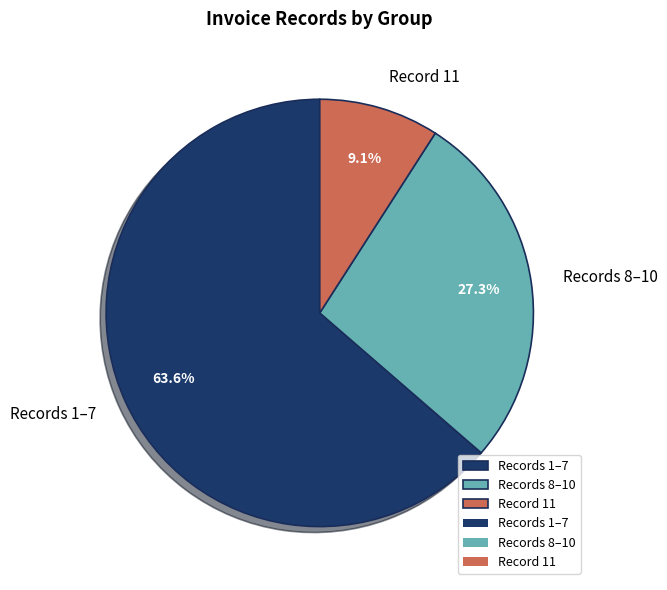

Is there a majority slice in this chart?

Yes